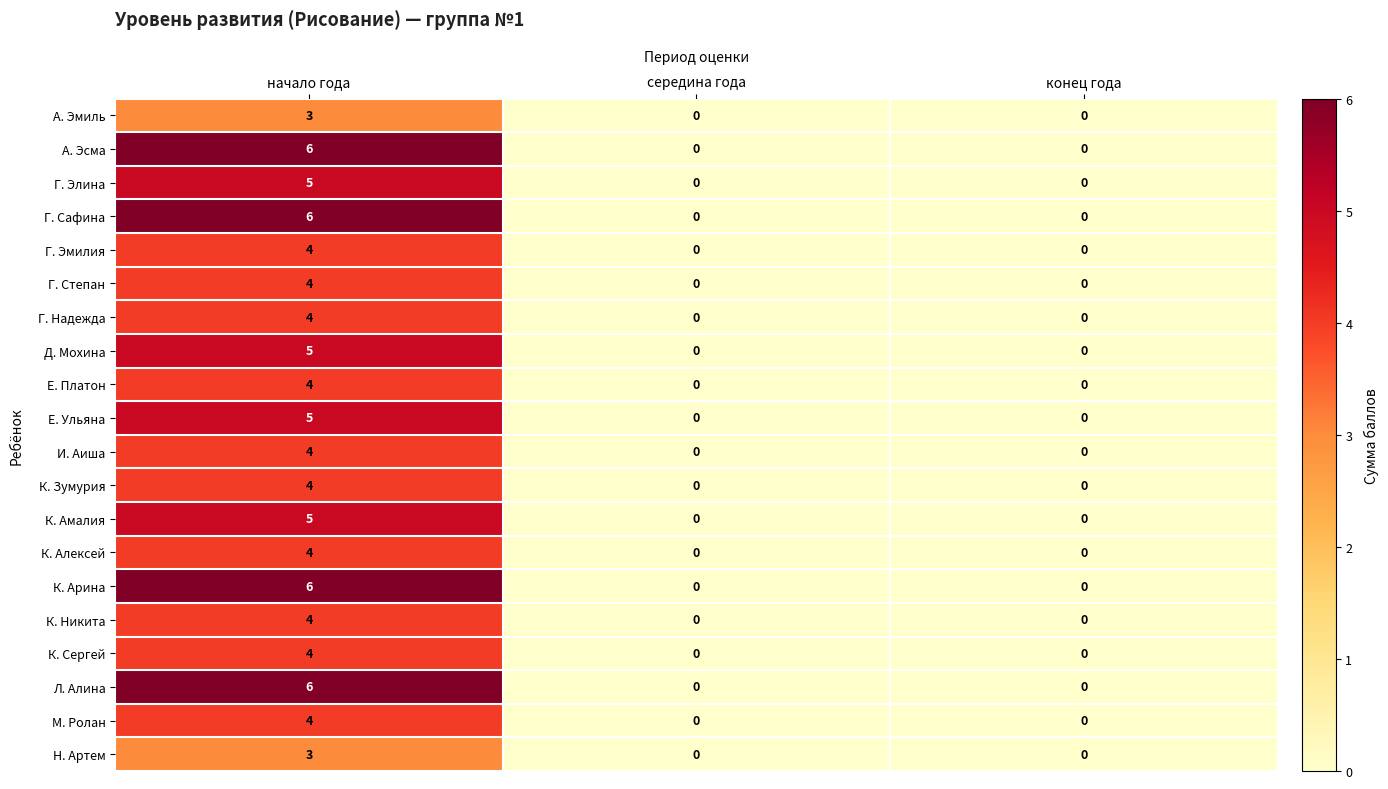

At which label does Н. Артем reach its peak?

начало года